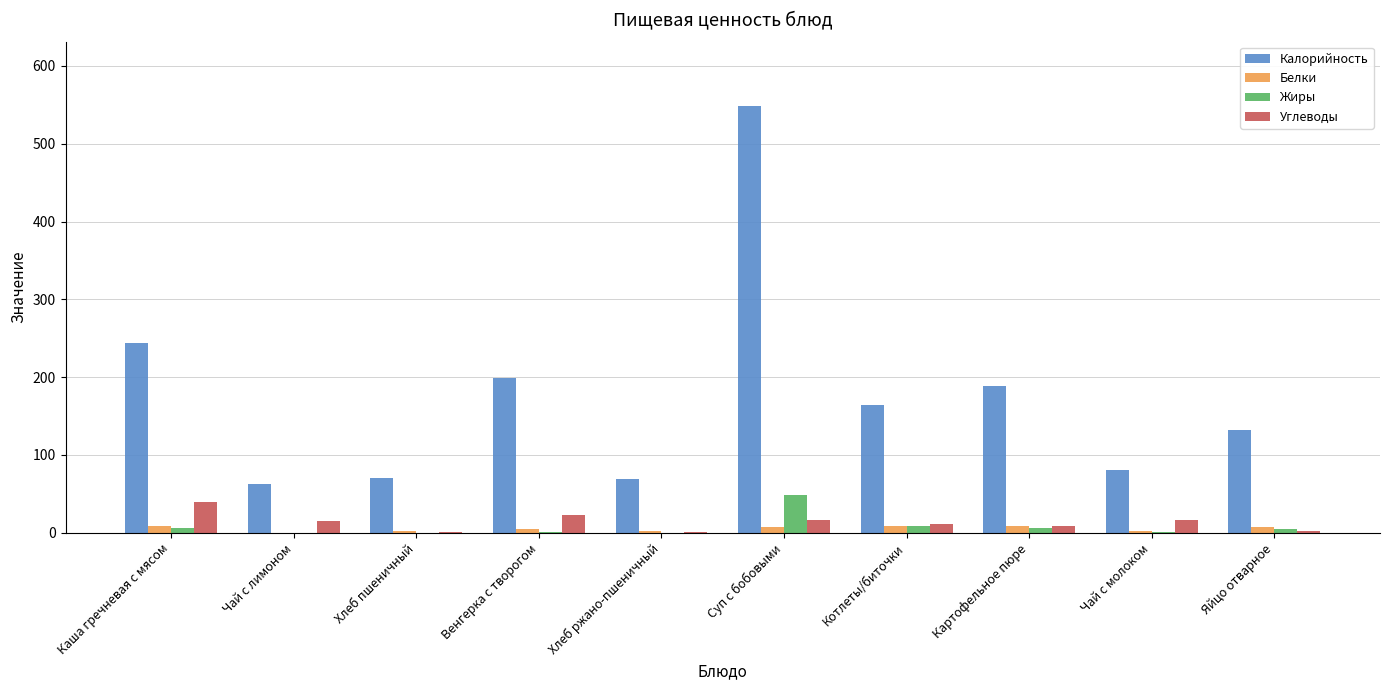

What is the average value of the Белки series?

5.1